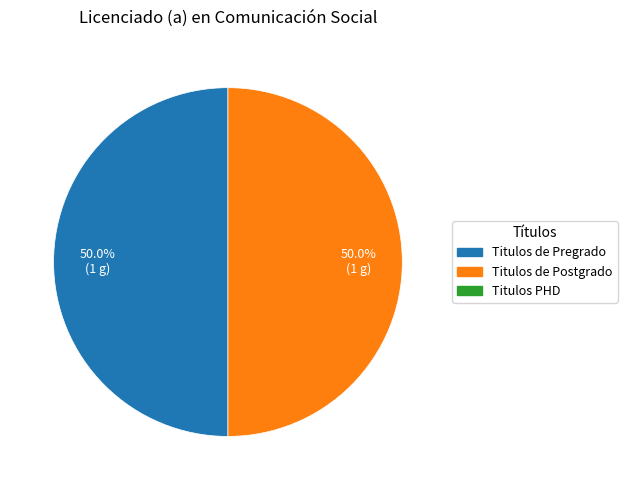

How many slices are in this pie chart?

2